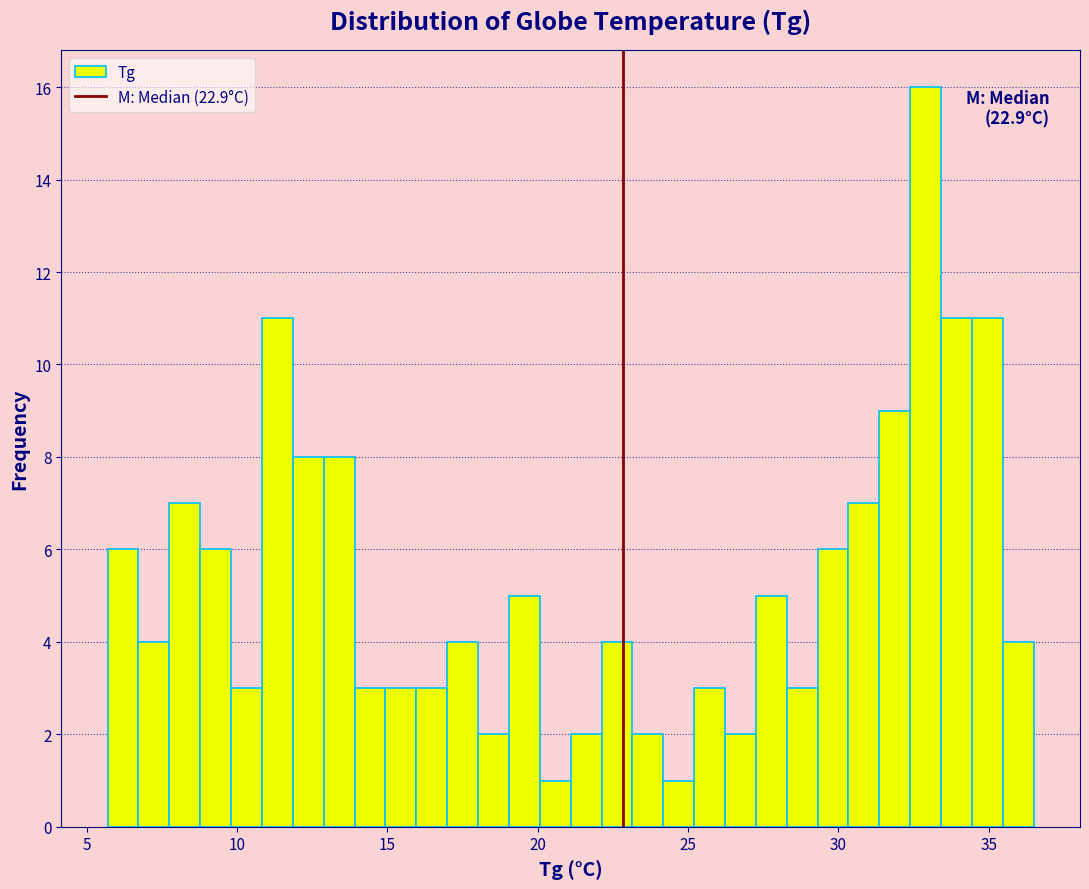

Around what value on the x-axis is the tallest bar? Give the approximate position of its centre, as read against the axis.

33.0